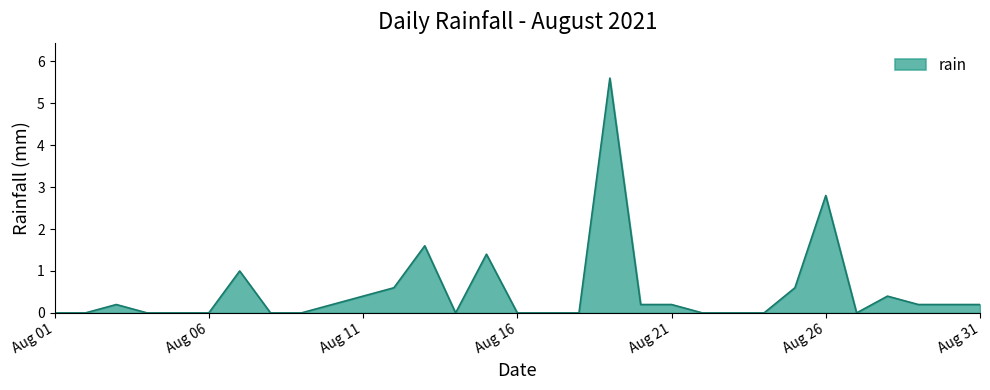

What is the maximum value shown in the chart?

5.6